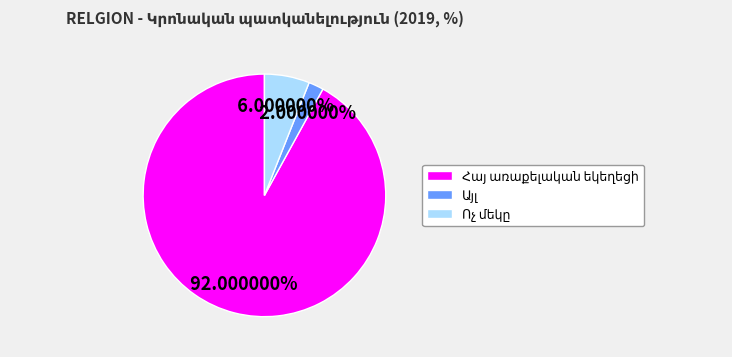

Is there any slice that represents more than half of the pie?

Yes